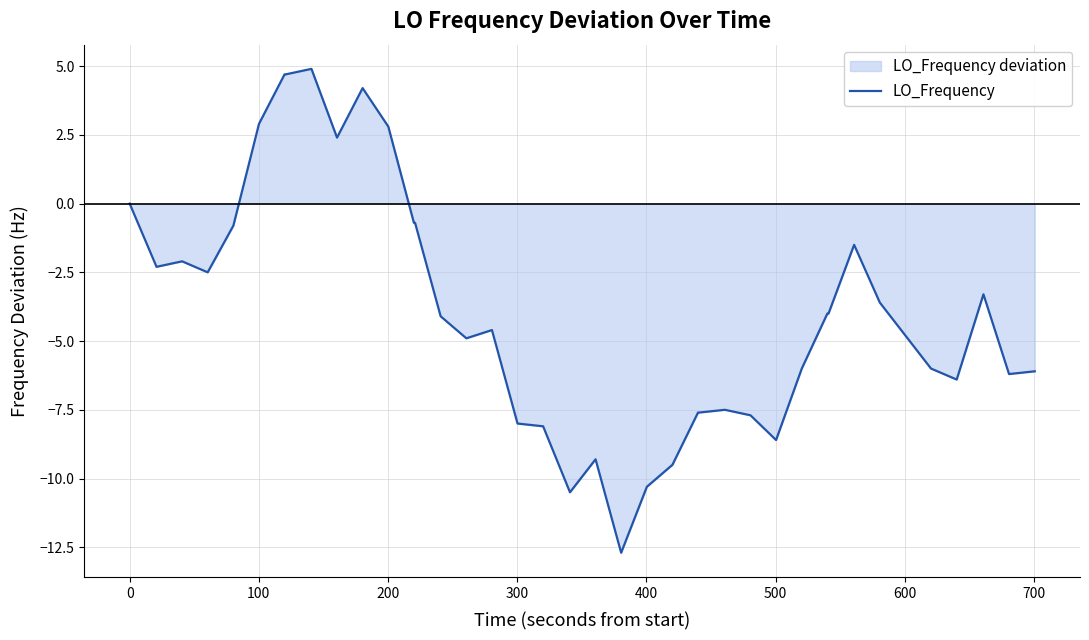

True or false: there are more than 0 points higher than both neighbors.

True